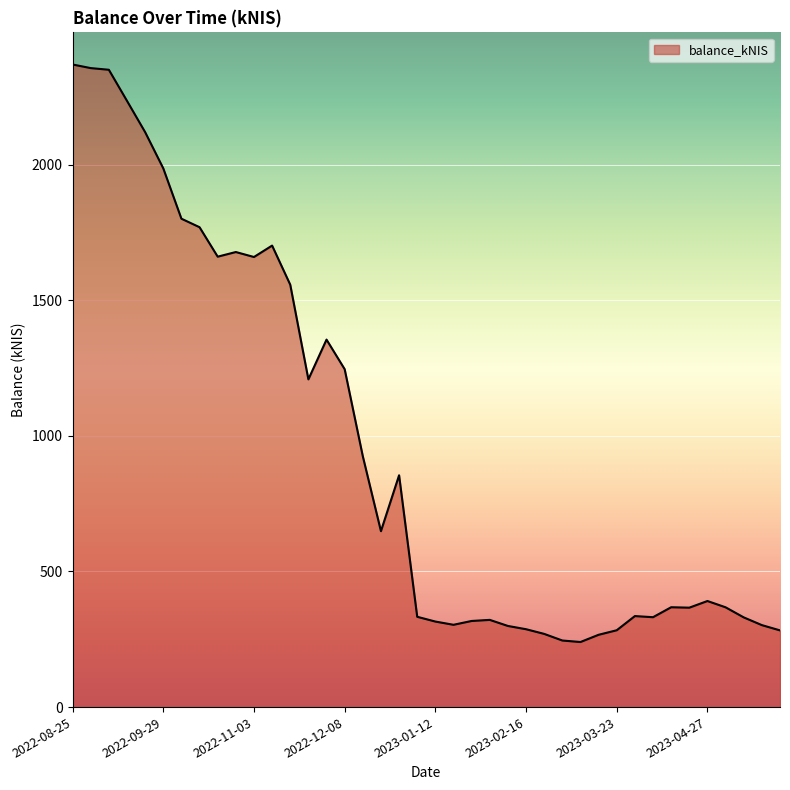

What is the difference between the maximum and minimum values?

2129.0